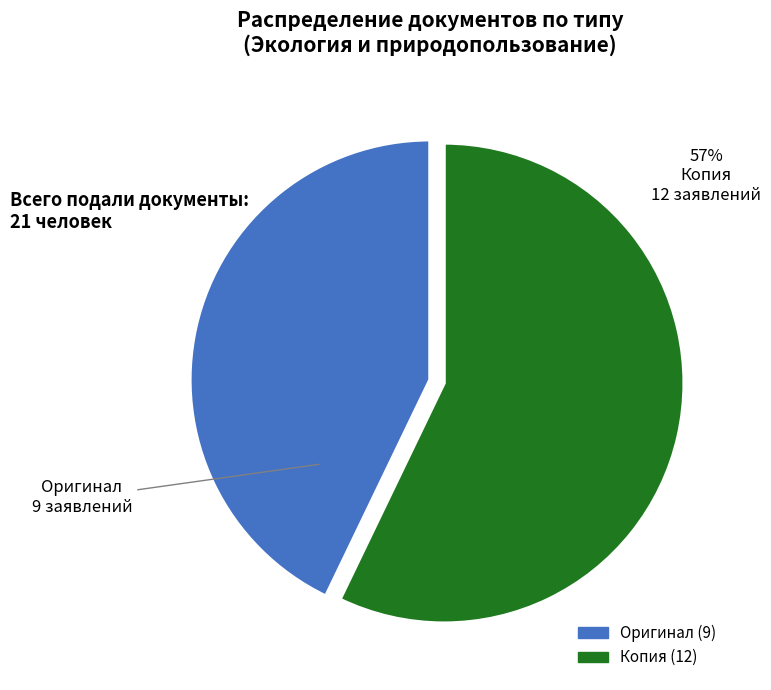

Between Копия and Оригинал, which is larger?

Копия